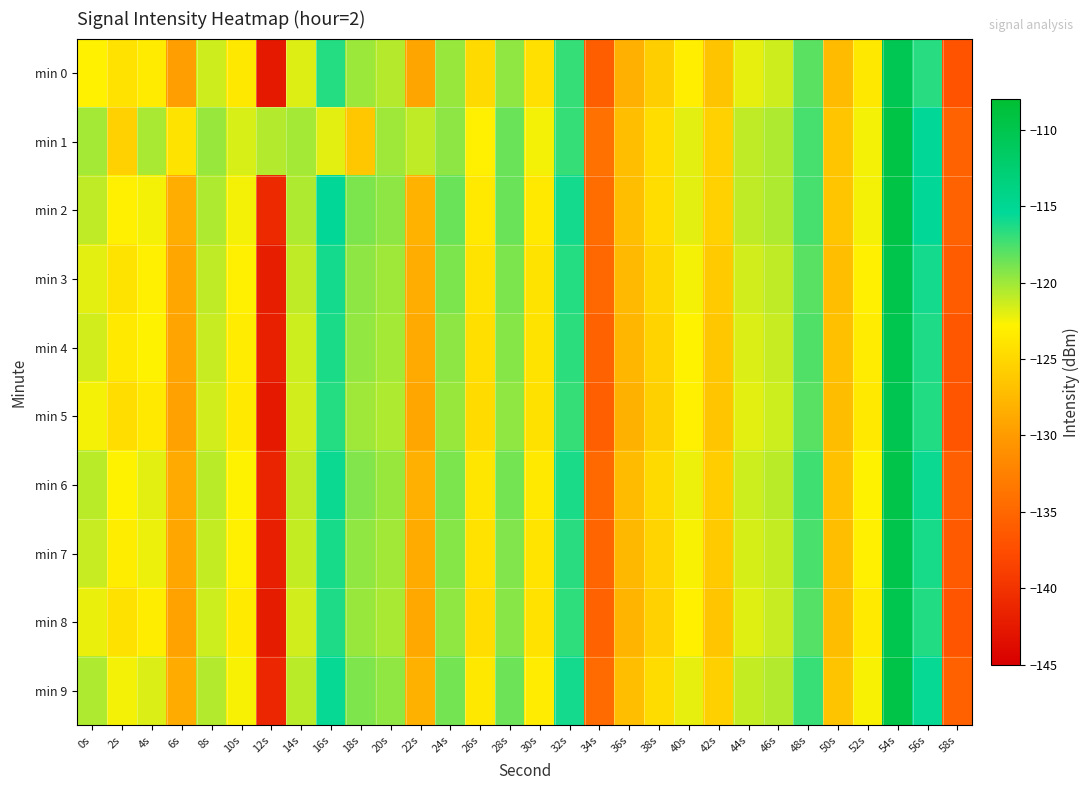

Which label corresponds to the largest value in the chart?

54s